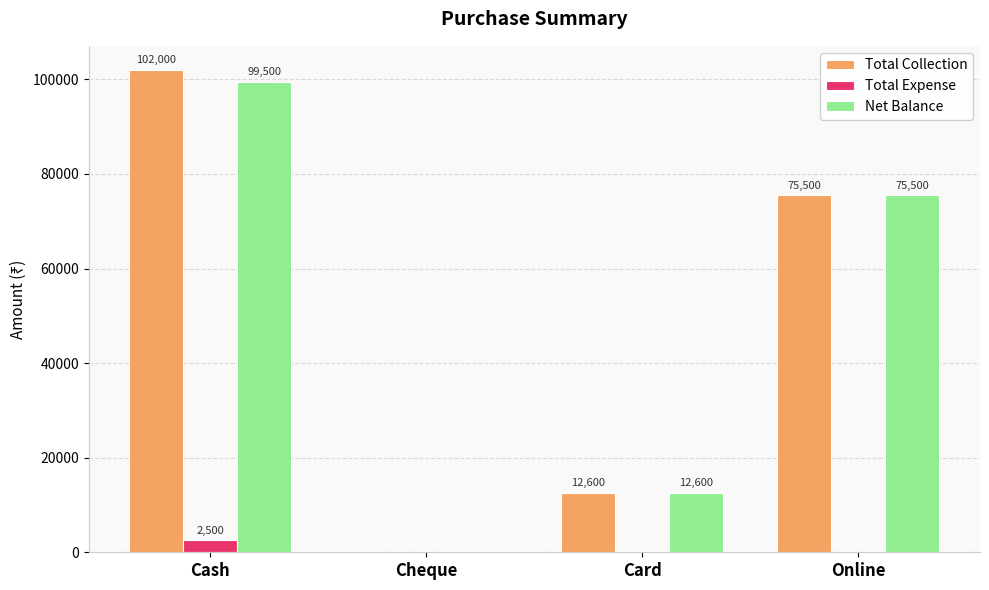

Count the number of data series in this chart.

3